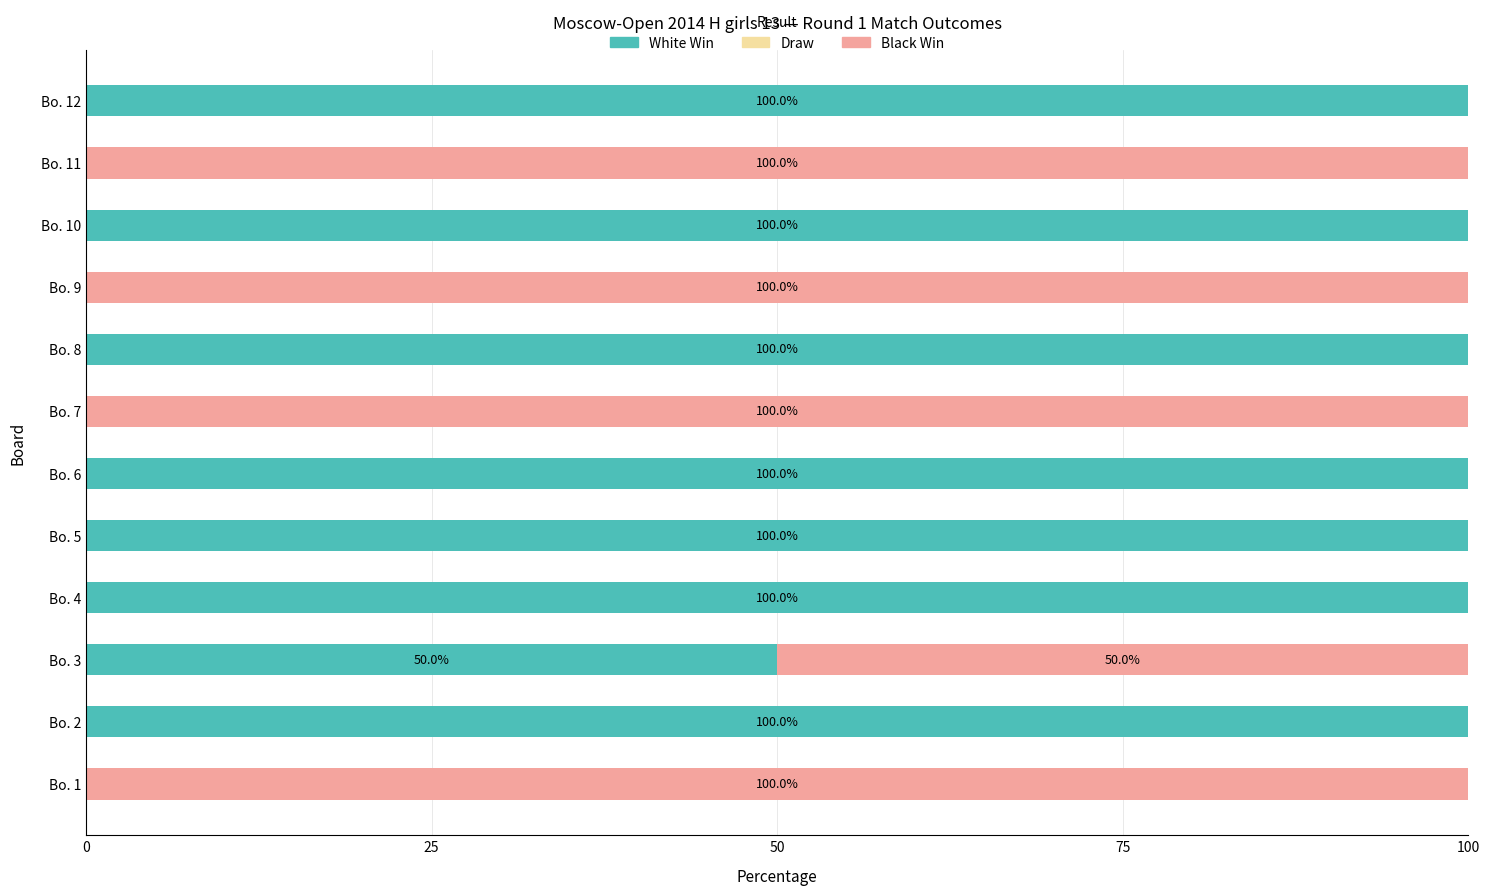

What is the highest value of the White Win series?

100